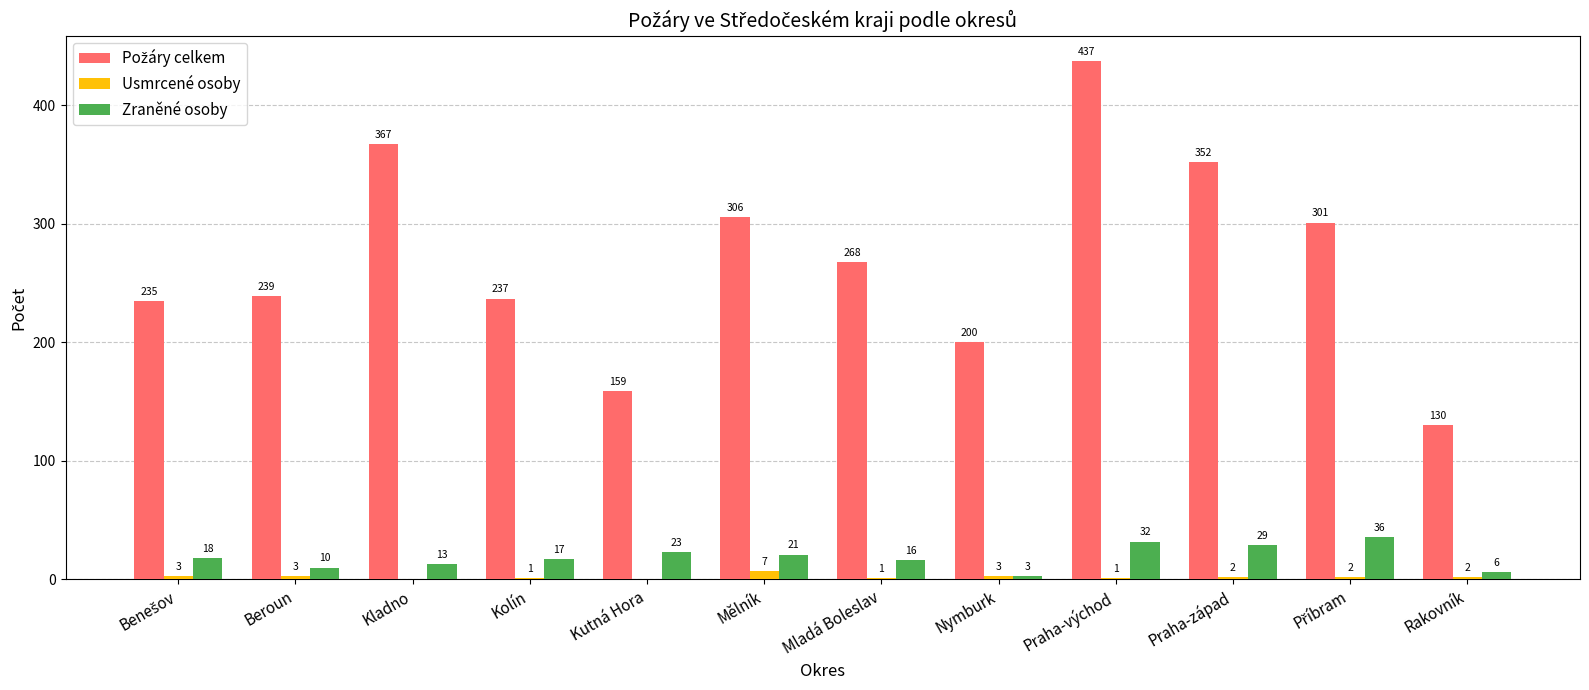

What is the sum of the Zraněné osoby values at Praha-východ and Rakovník?

38